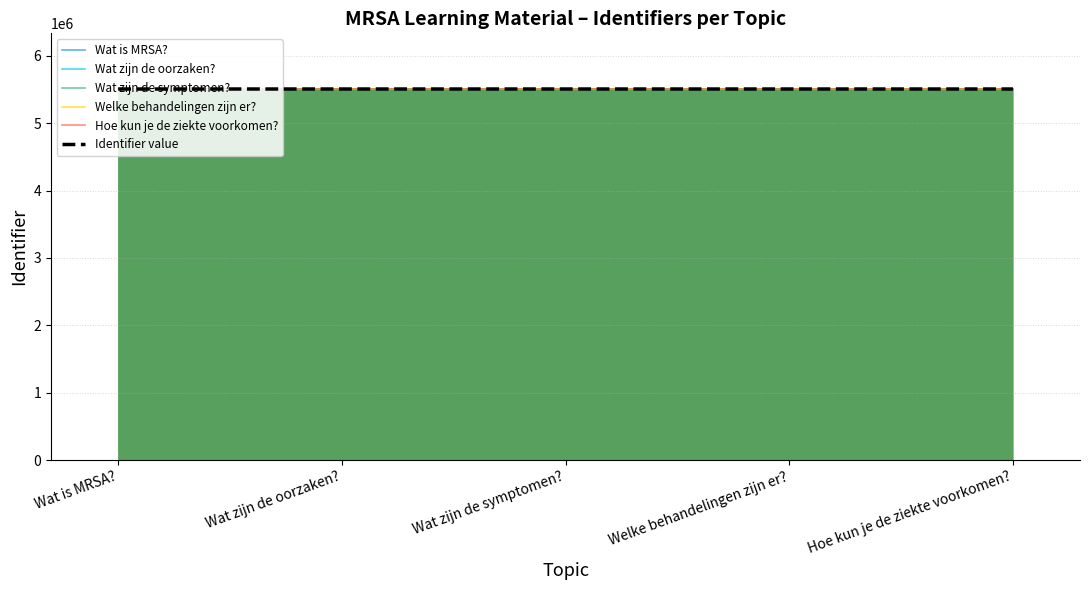

True or false: Wat zijn de symptomen? and Welke behandelingen zijn er? intersect in this chart.

False